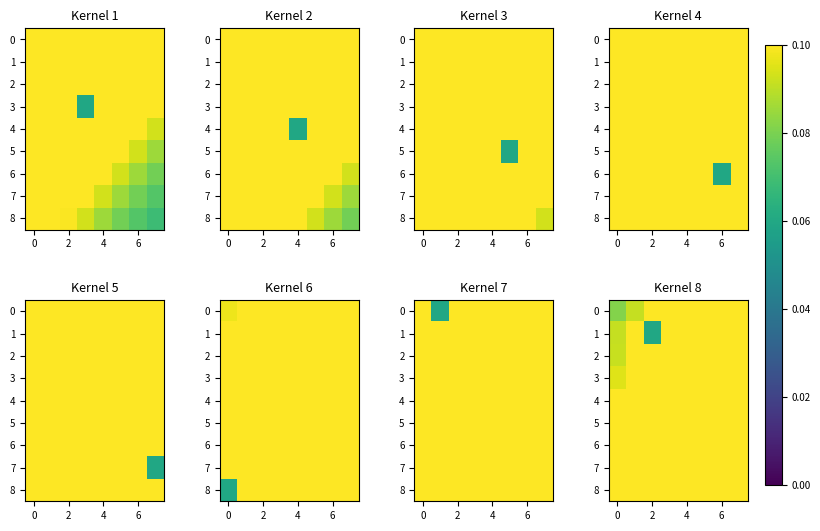

The 5 series shows 0.1 at 2. True or false?

True